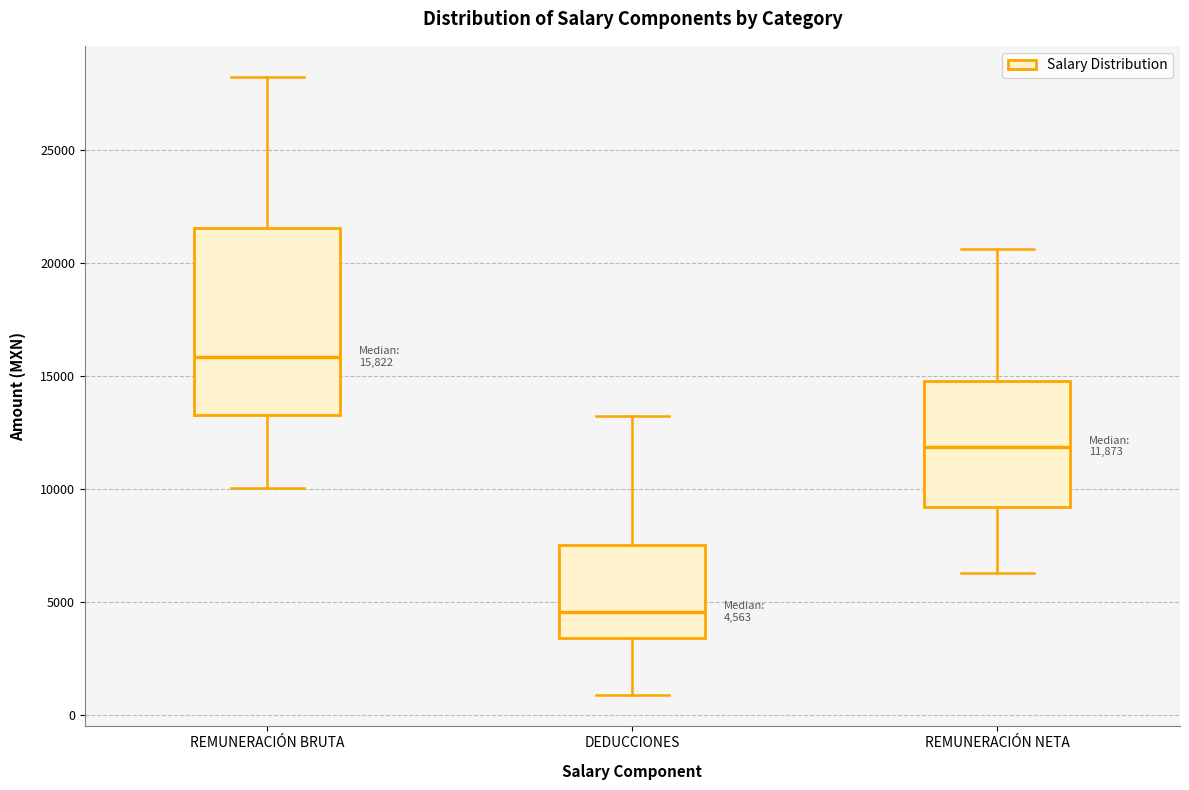

Which box's median line is the highest?

REMUNERACIÓN BRUTA